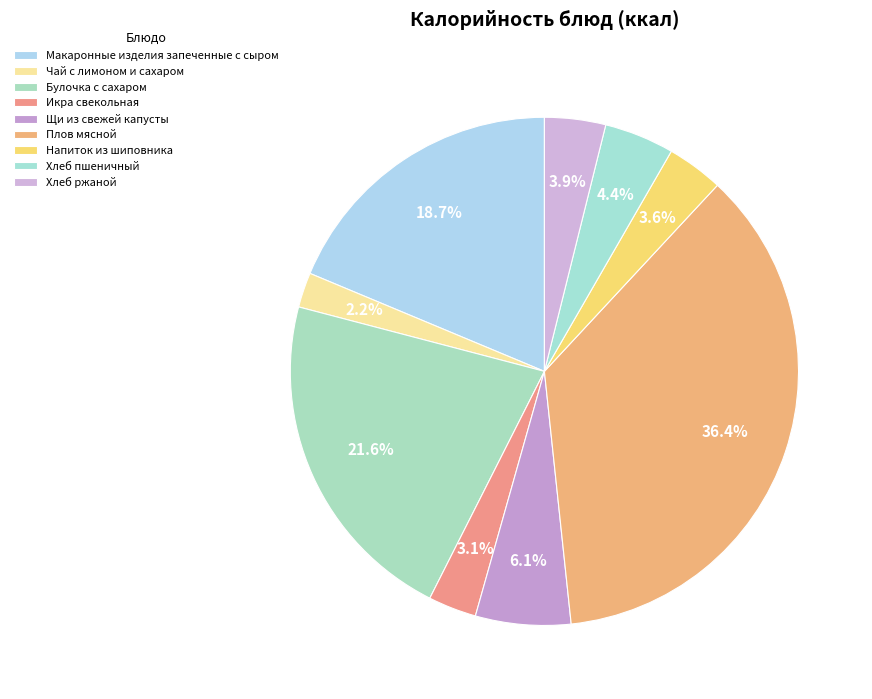

Count the number of slices in the pie.

9